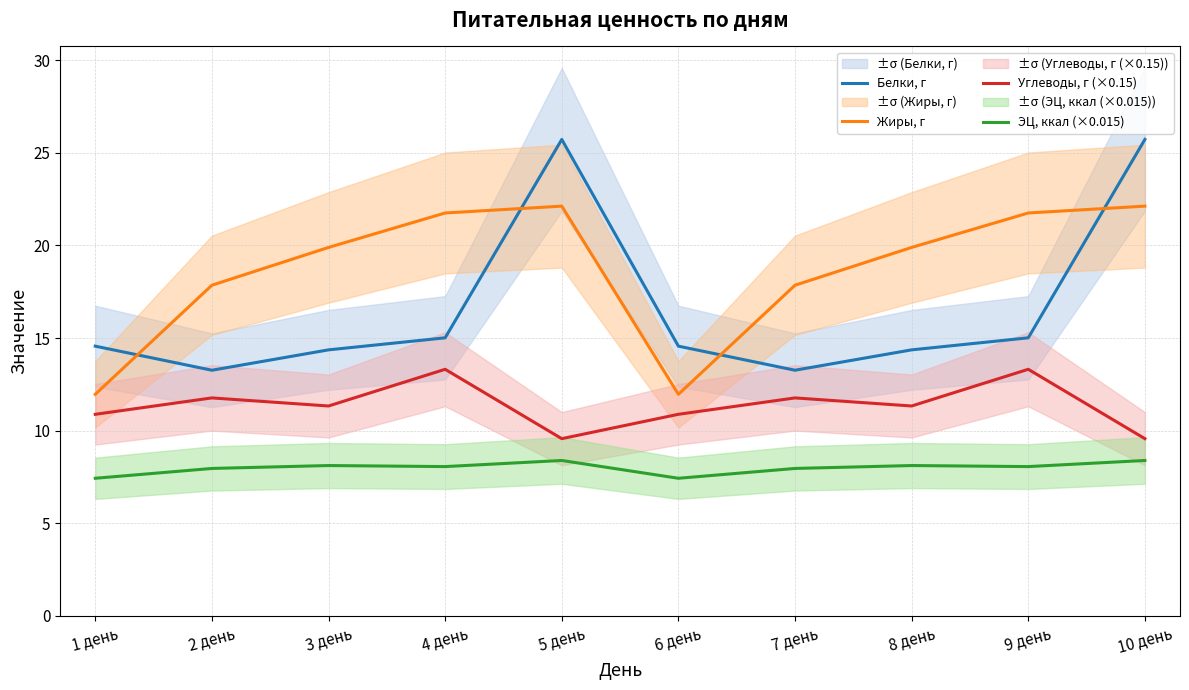

Read the Белки, г value at 10 день.

25.7